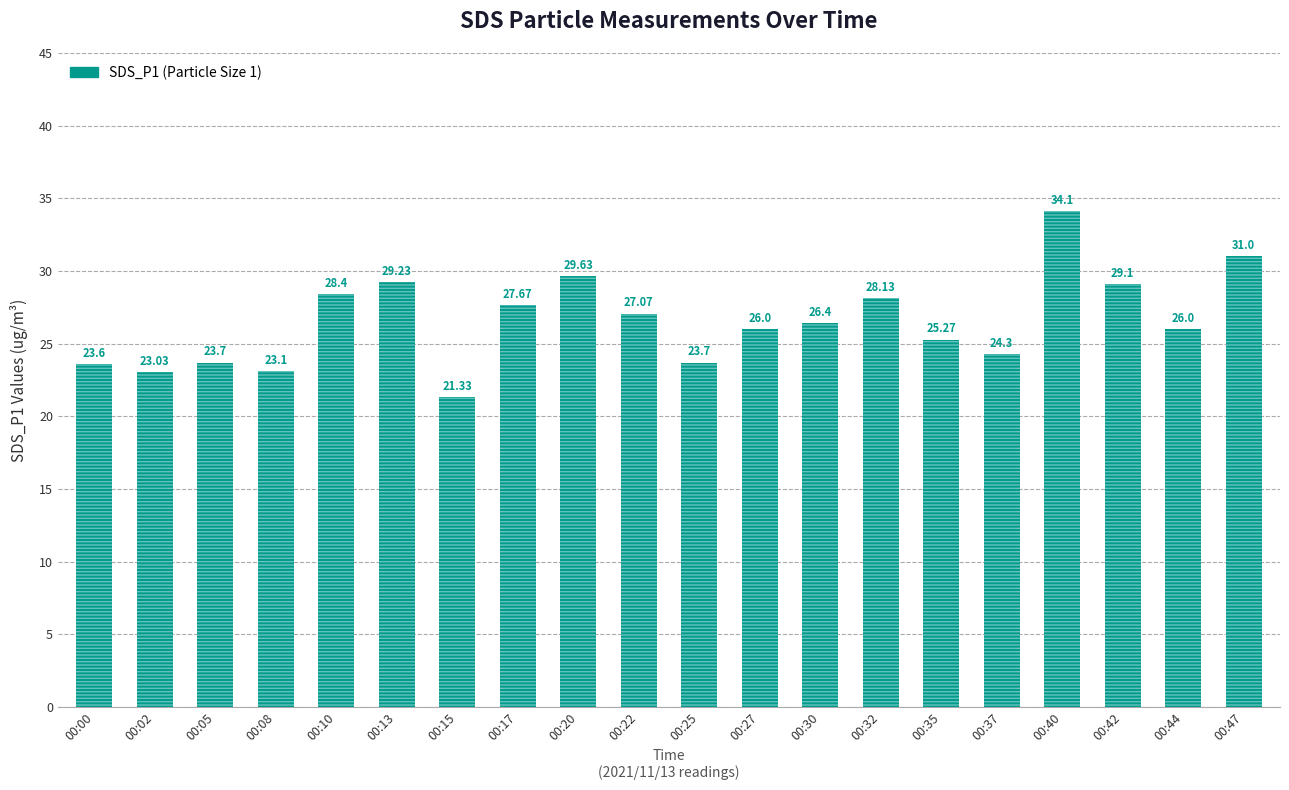

Rank the categories by value from lowest to highest.

00:15, 00:02, 00:08, 00:00, 00:05, 00:25, 00:37, 00:35, 00:27, 00:44, 00:30, 00:22, 00:17, 00:32, 00:10, 00:42, 00:13, 00:20, 00:47, 00:40